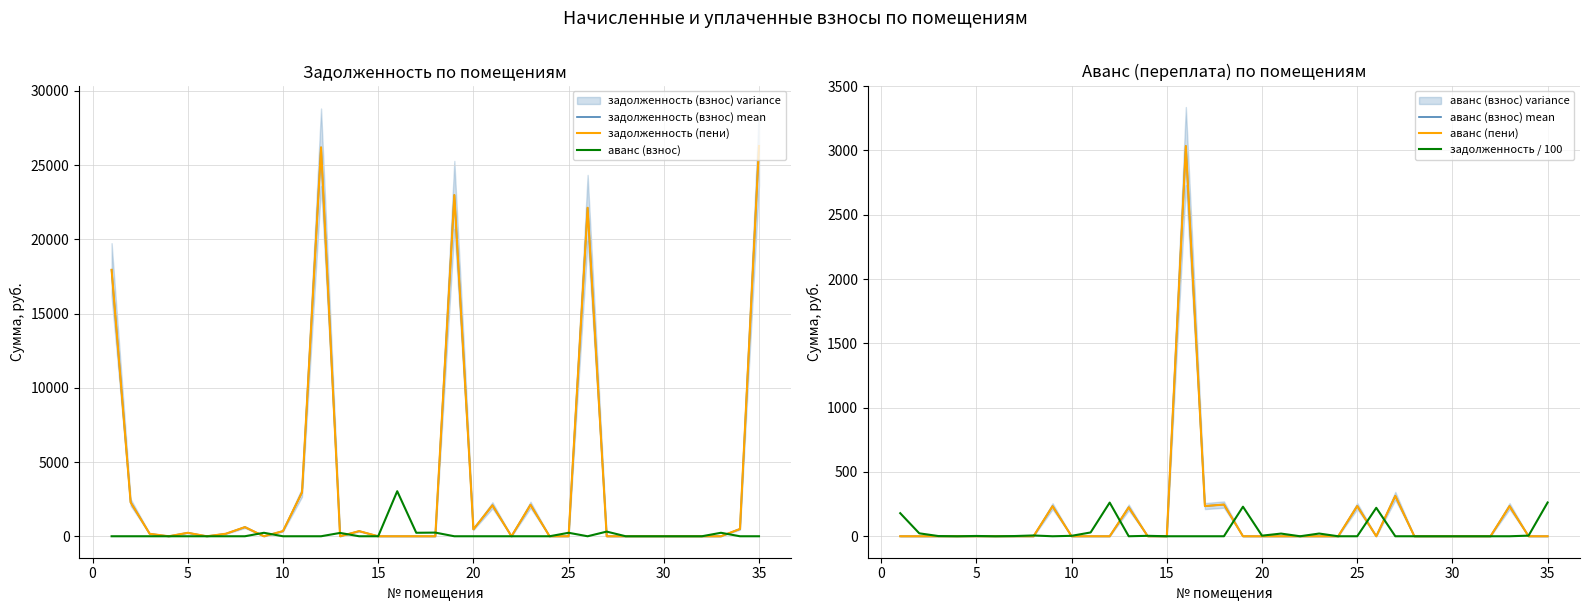

Which series ends up on top after the final intersection of аванс (взнос) and задолженность / 100?

задолженность / 100